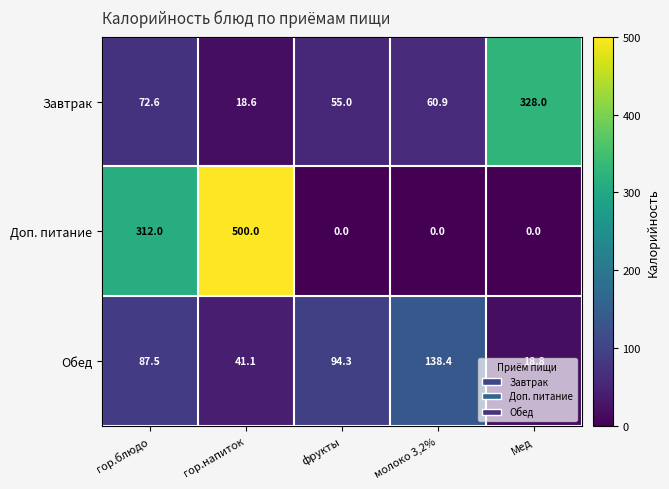

Rank the series at гор.напиток from highest to lowest value.

Доп. питание, Обед, Завтрак